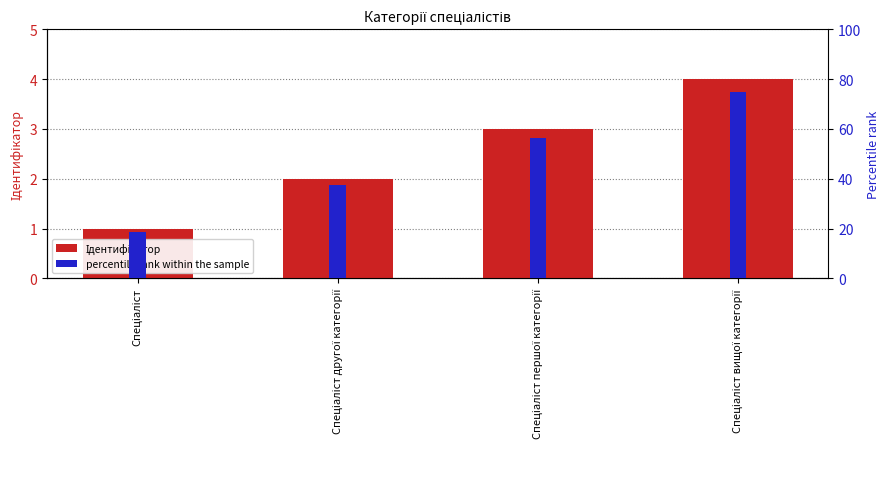

What is the average value of the percentile rank within the sample series?

46.9